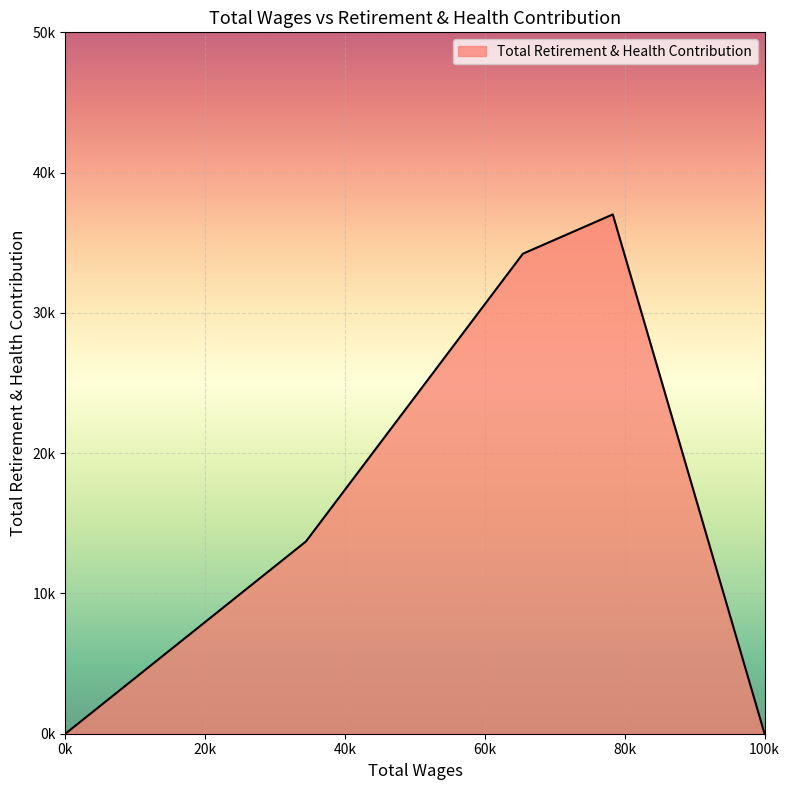

Does the chart display data point markers on the line(s)?

No